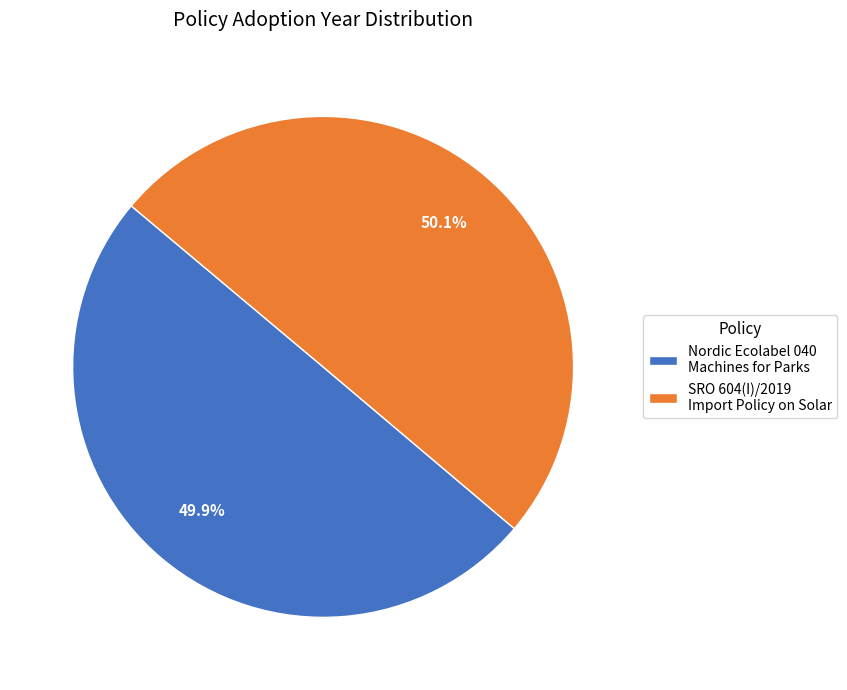

The Nordic Ecolabel 040 Machines for Parks slice represents 37% of the pie. True or false?

False